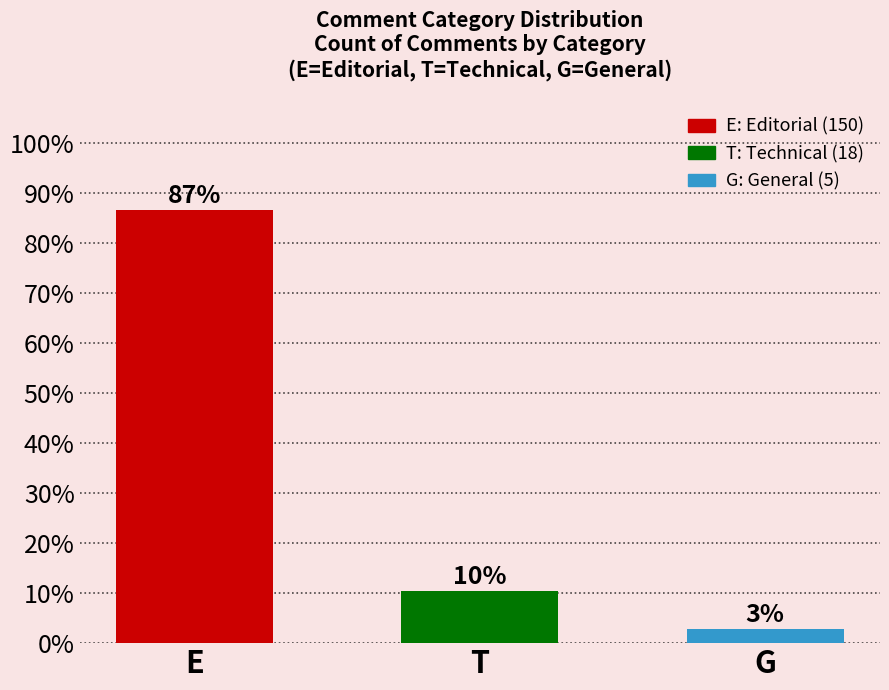

How many bars are there in total?

3